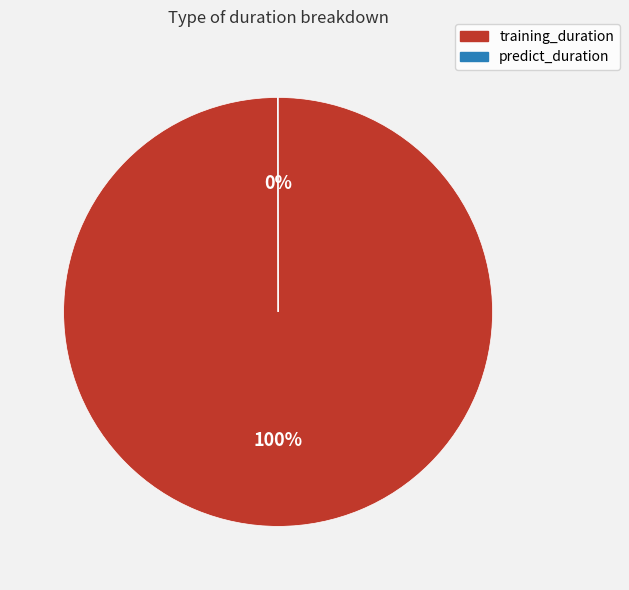

Is there a majority slice in this chart?

Yes